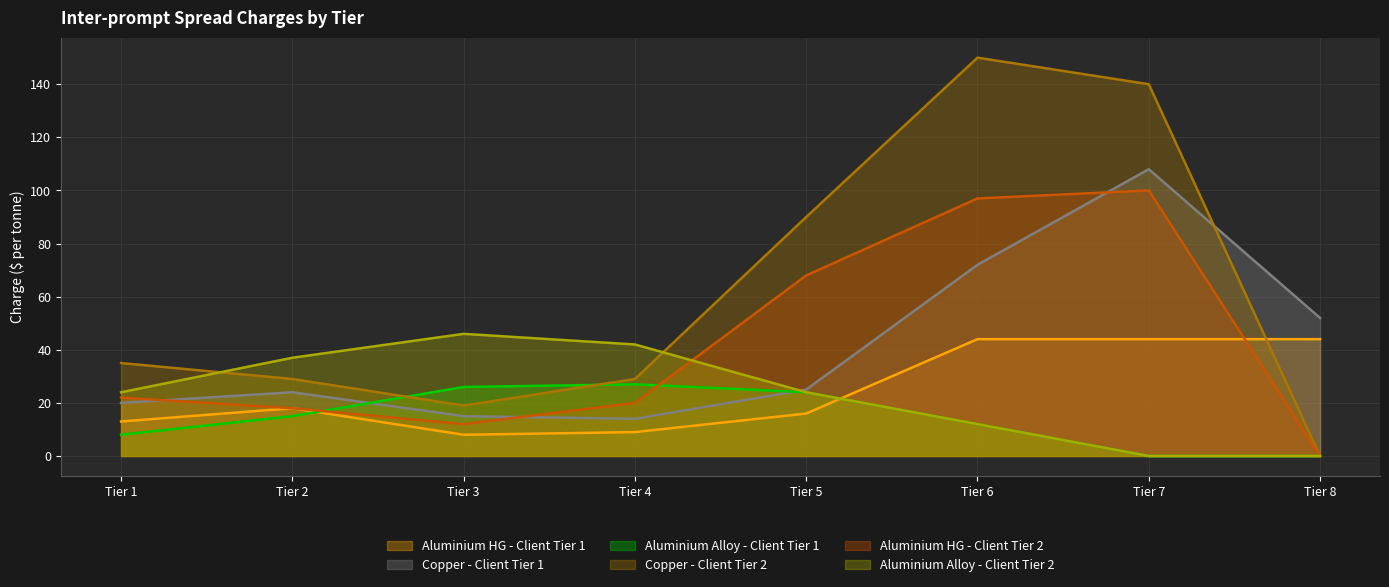

What is the total value across all series at Tier 8?

96